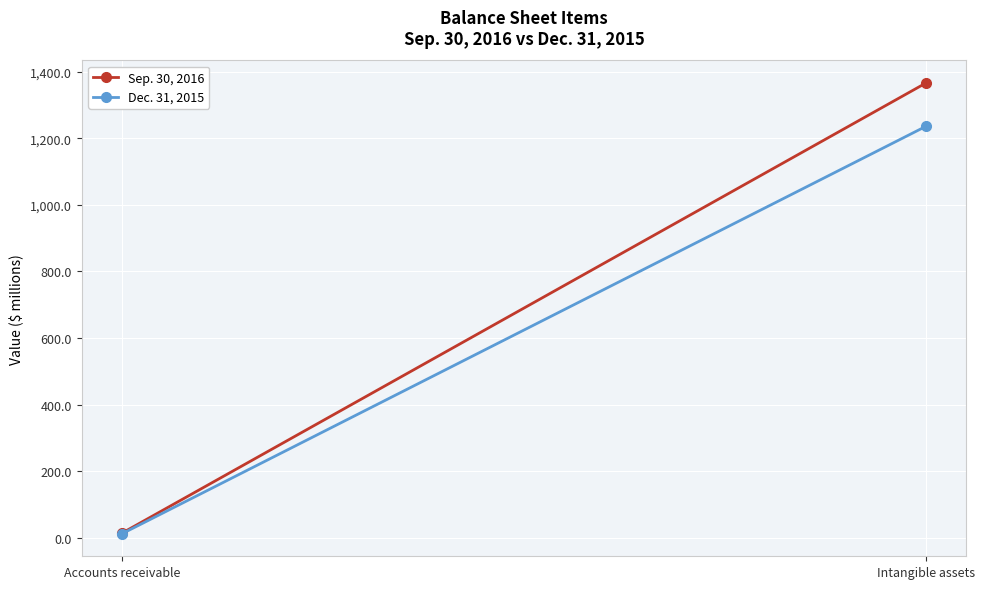

Between Accounts receivable and Intangible assets, which series saw the biggest shift?

Sep. 30, 2016